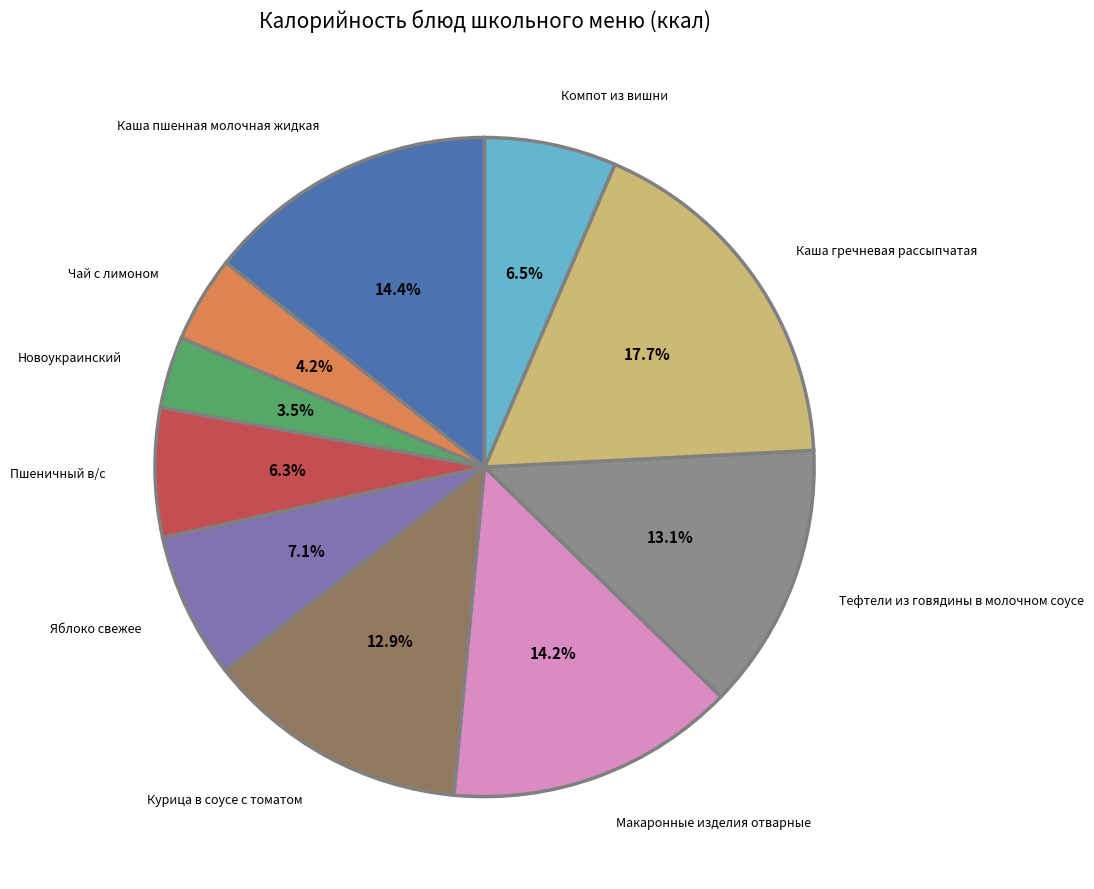

Between Чай с лимоном and Пшеничный в/с, which is larger?

Пшеничный в/с